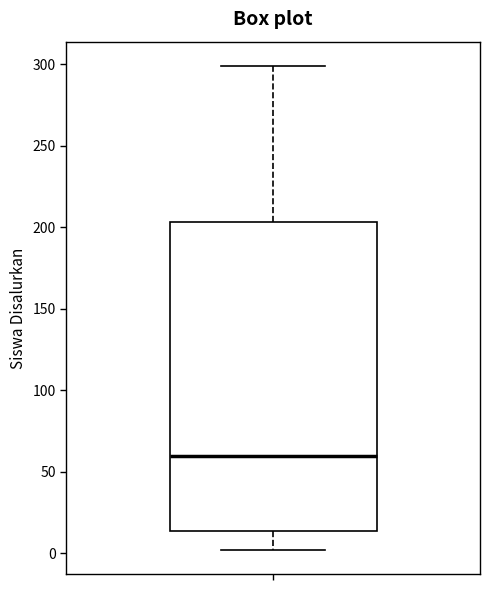

Read this box plot against the y-axis: the position of the median line, the range covered by the box, and the ends of both whiskers. The values are not printed on the chart, so give them approximately, as read against the axis.

median 60, box 15 to 205, whiskers 0 to 300